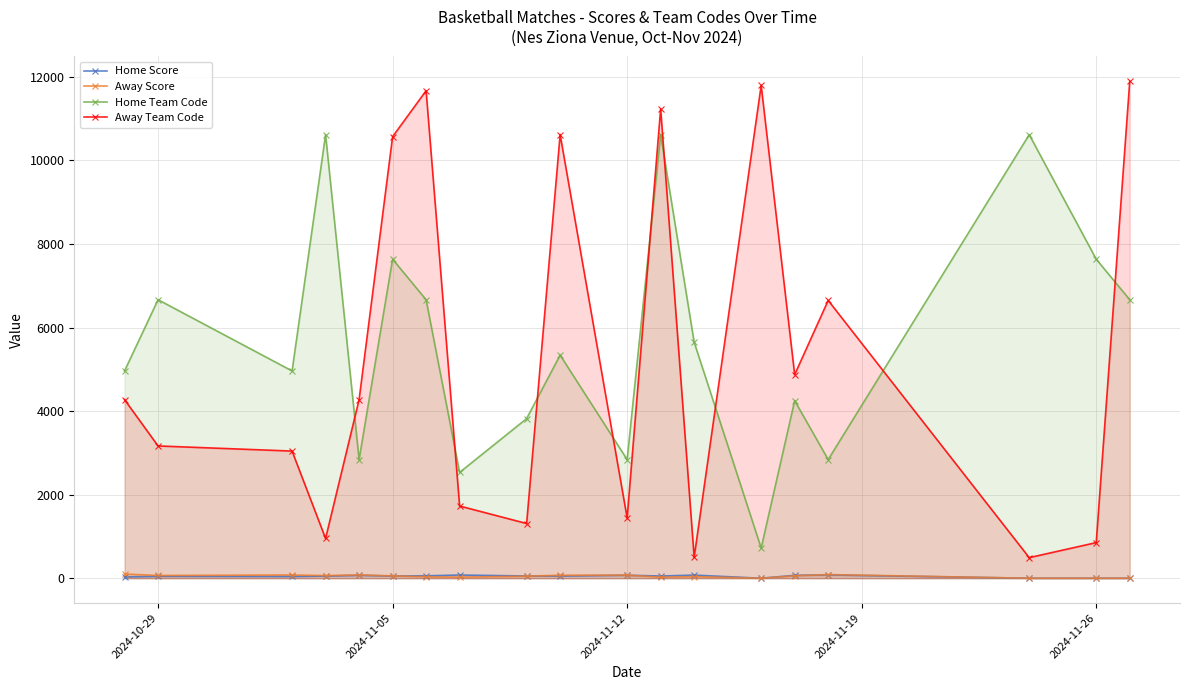

Which series has the widest spread of values?

Away Team Code